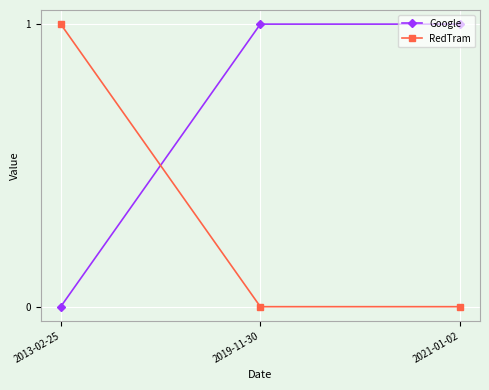

What is the maximum value shown in the chart?

1